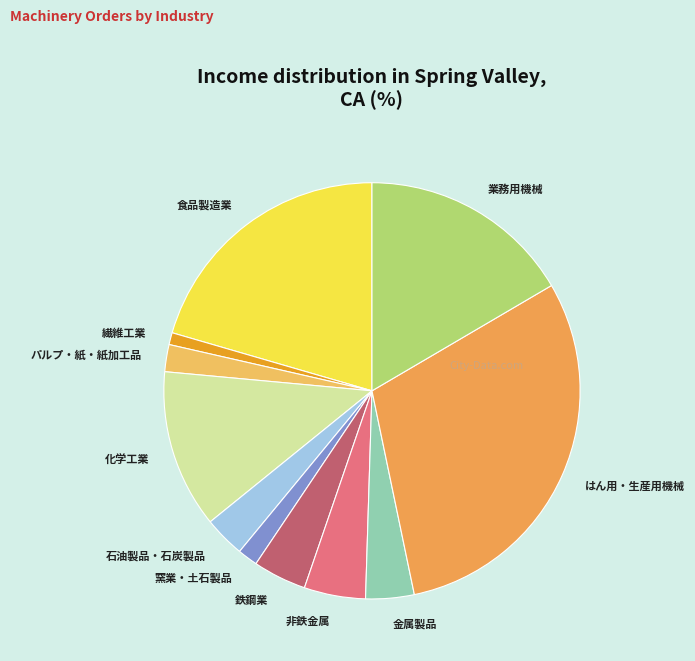

Which has a higher value, 繊維工業 or 窯業・土石製品?

窯業・土石製品